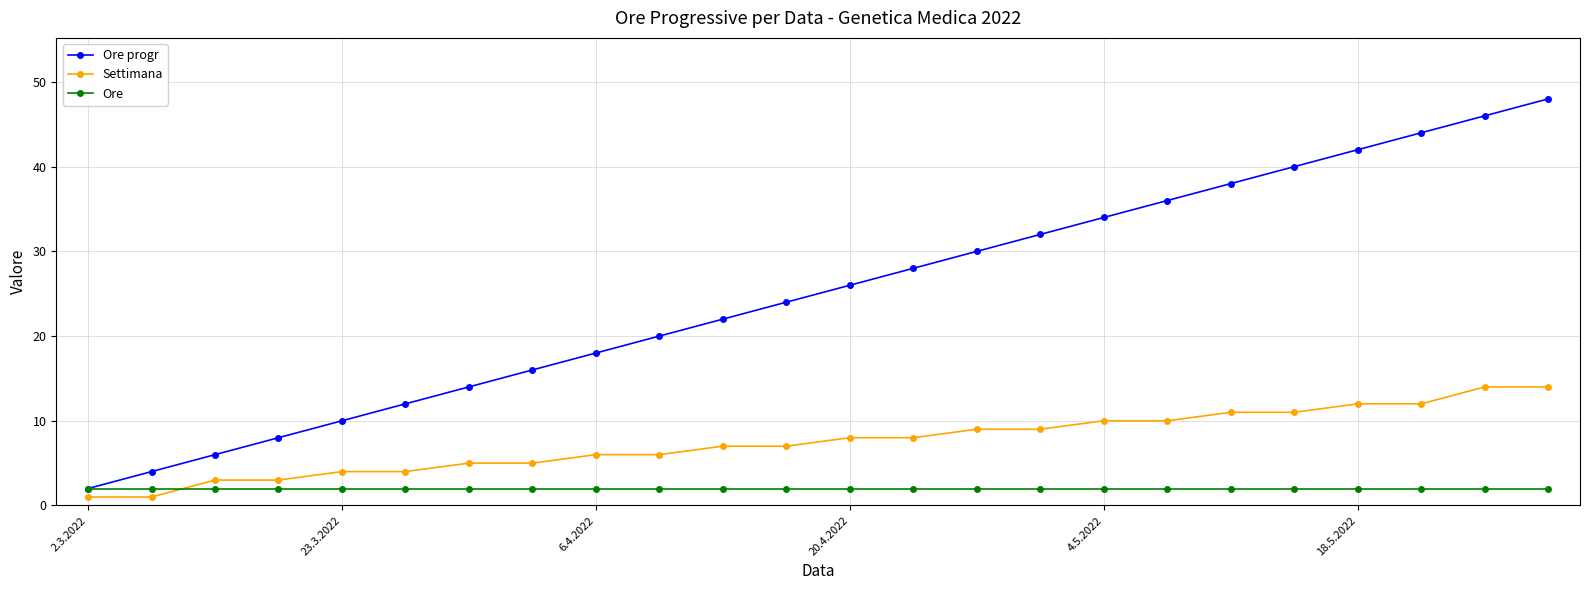

What is the average value of the Ore series?

2